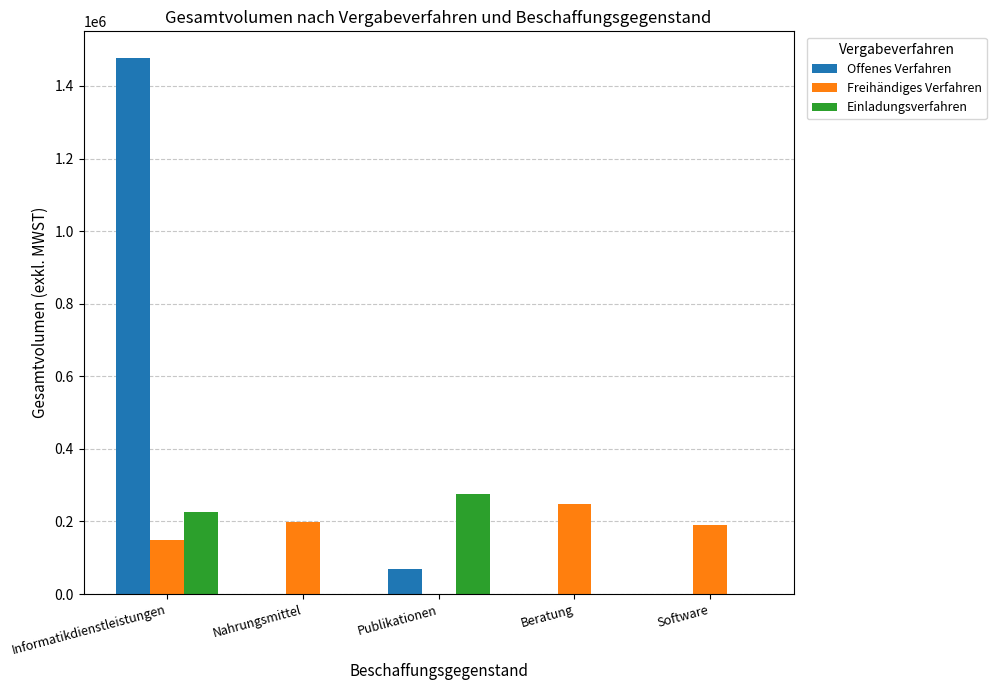

At which label does Offenes Verfahren reach its peak?

Informatikdienstleistungen